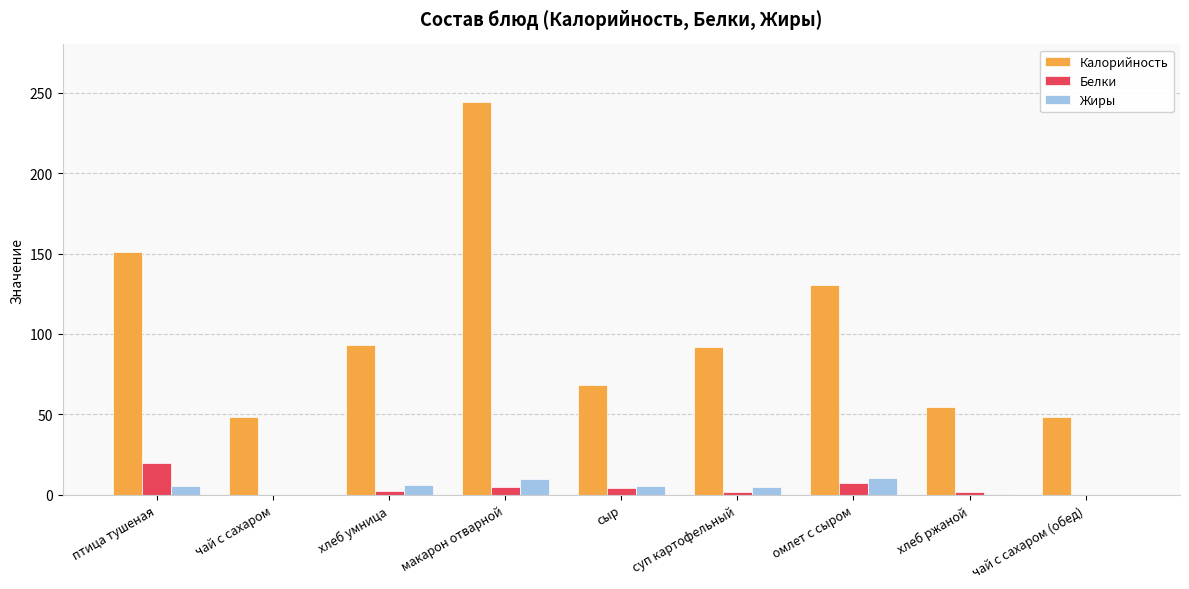

Are the bars horizontal?

No